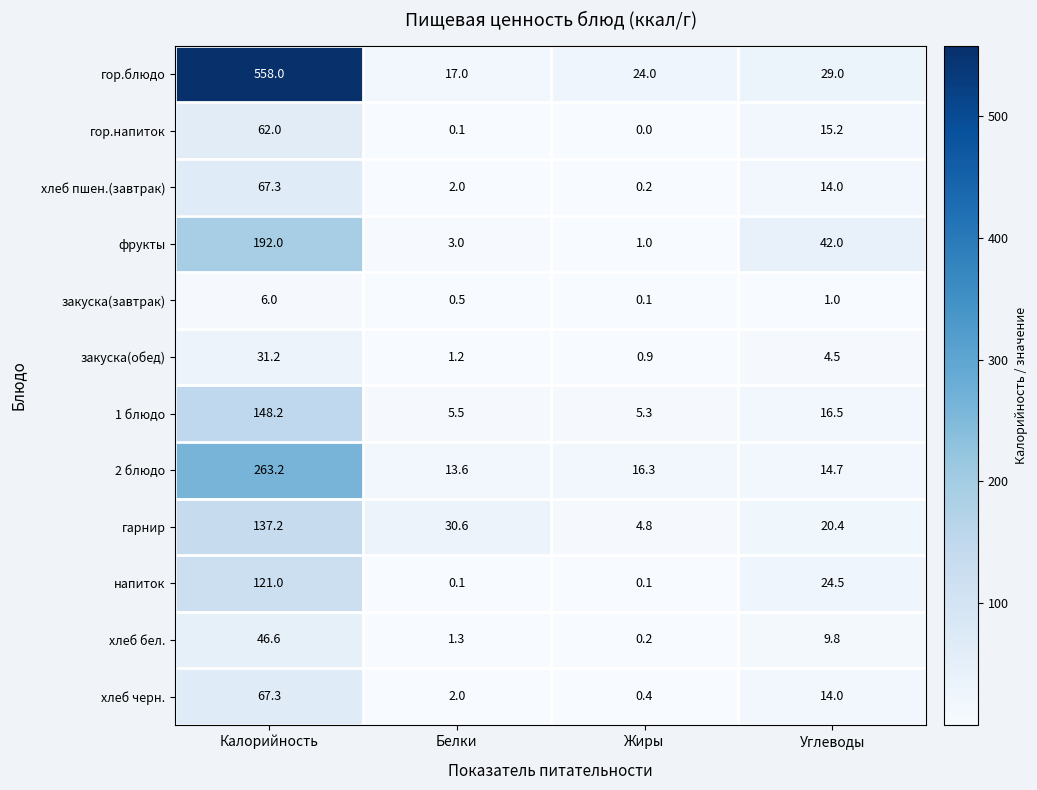

Which series has the largest total across all categories?

гор.блюдо